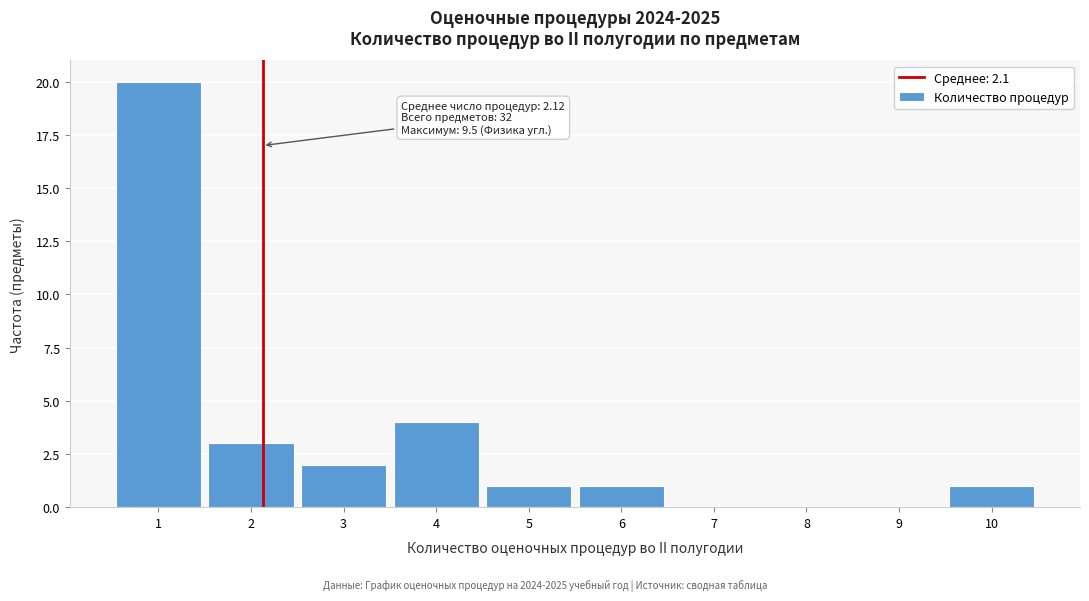

Over which range of the x-axis is the bar tallest?

0.5 to 1.5